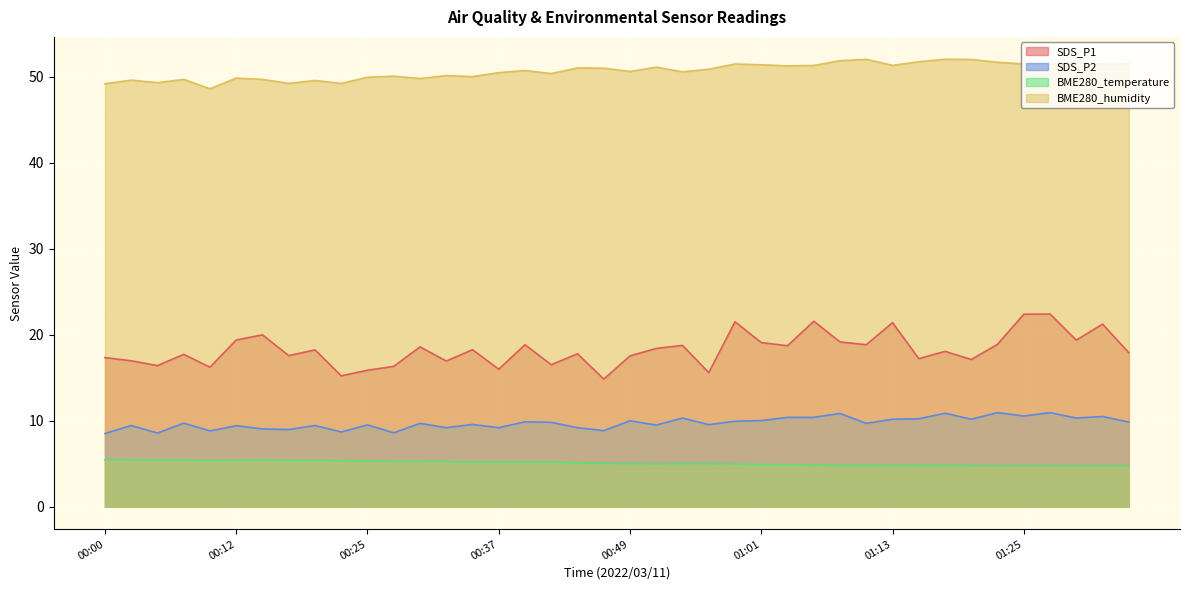

Where is the first local maximum for BME280_temperature?

00:15